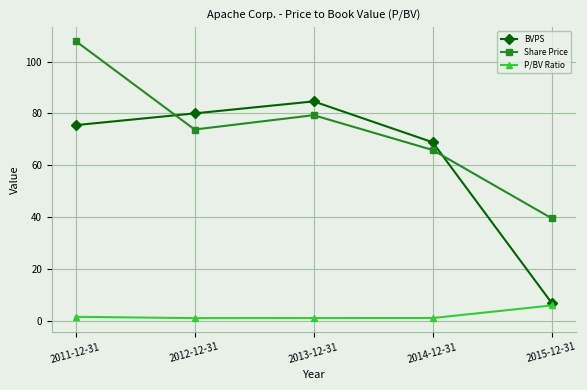

At which label does BVPS reach its minimum?

2015-12-31